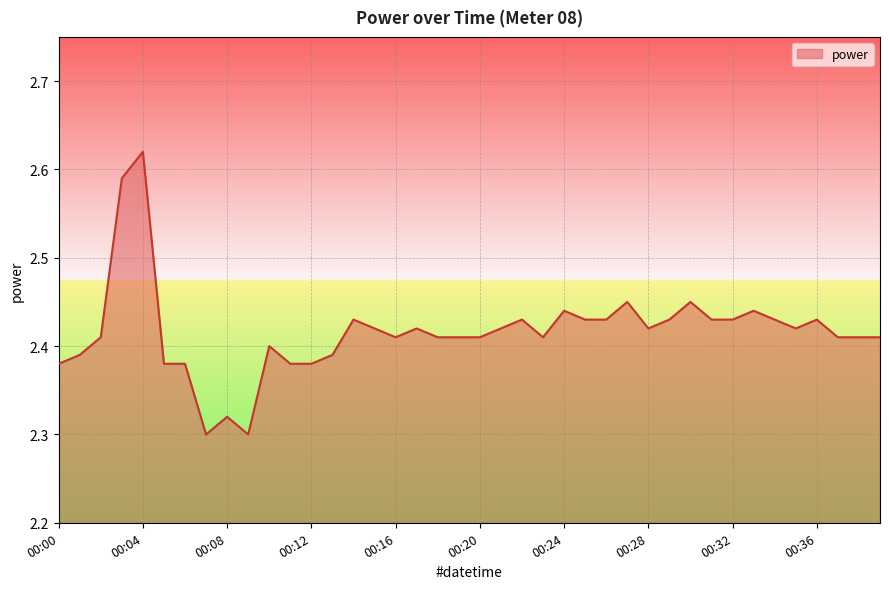

What is the difference between the maximum and minimum values?

0.3